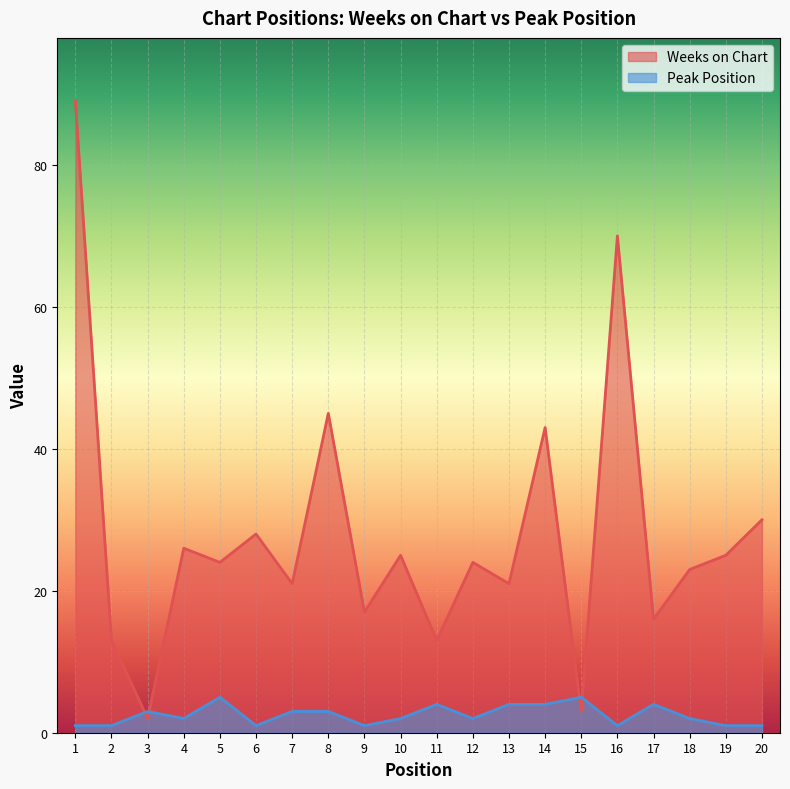

Where is the first local minimum for Weeks on Chart?

3